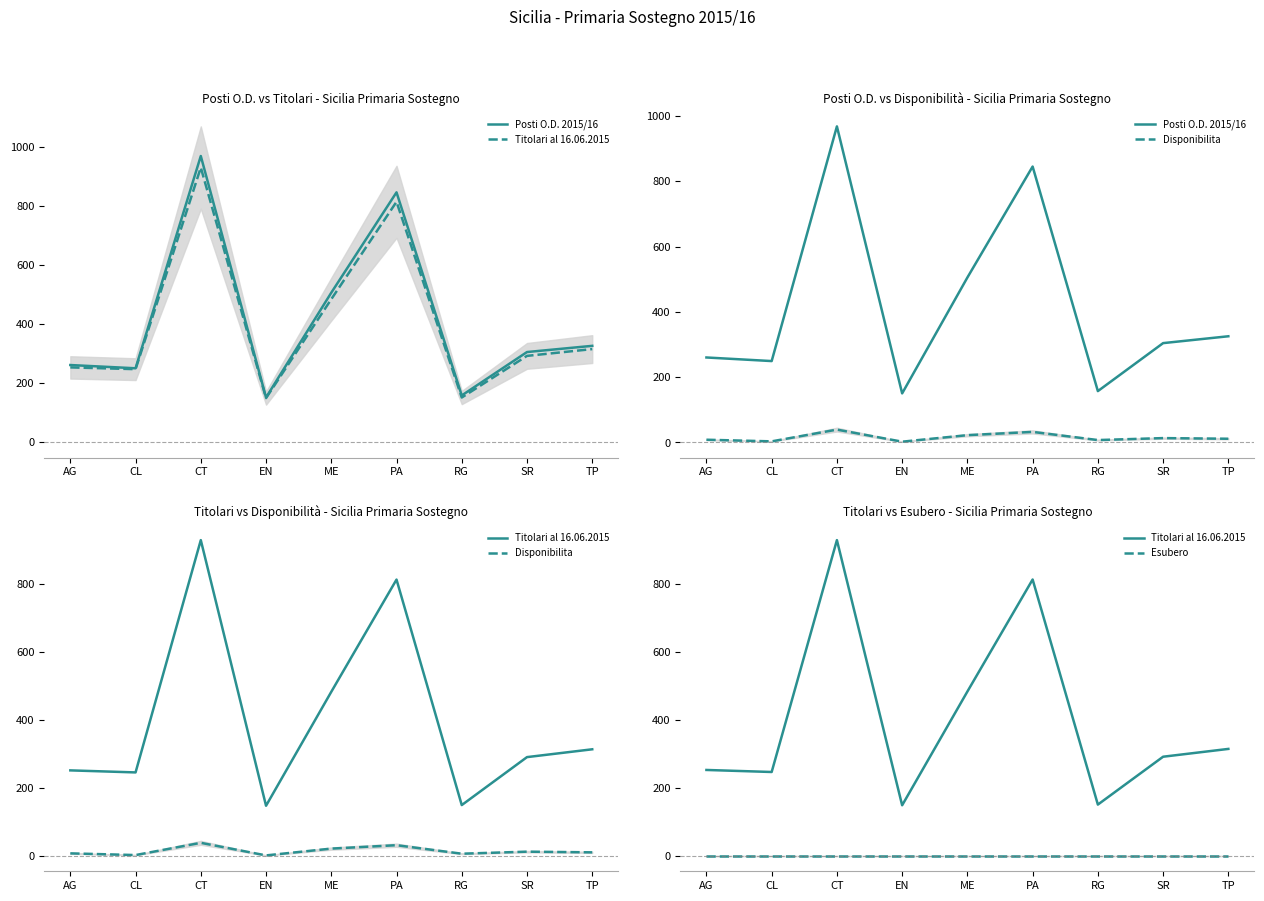

What are all the series names shown in the legend?

Posti O.D. 2015/16, Titolari al 16.06.2015, Disponibilita, Esubero